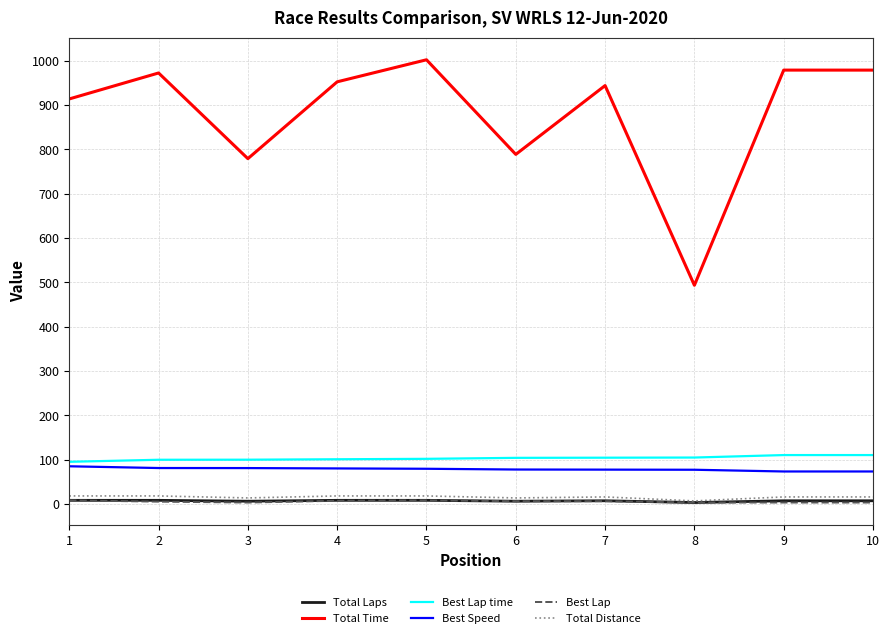

At which category does the chart reach its peak across all series?

5